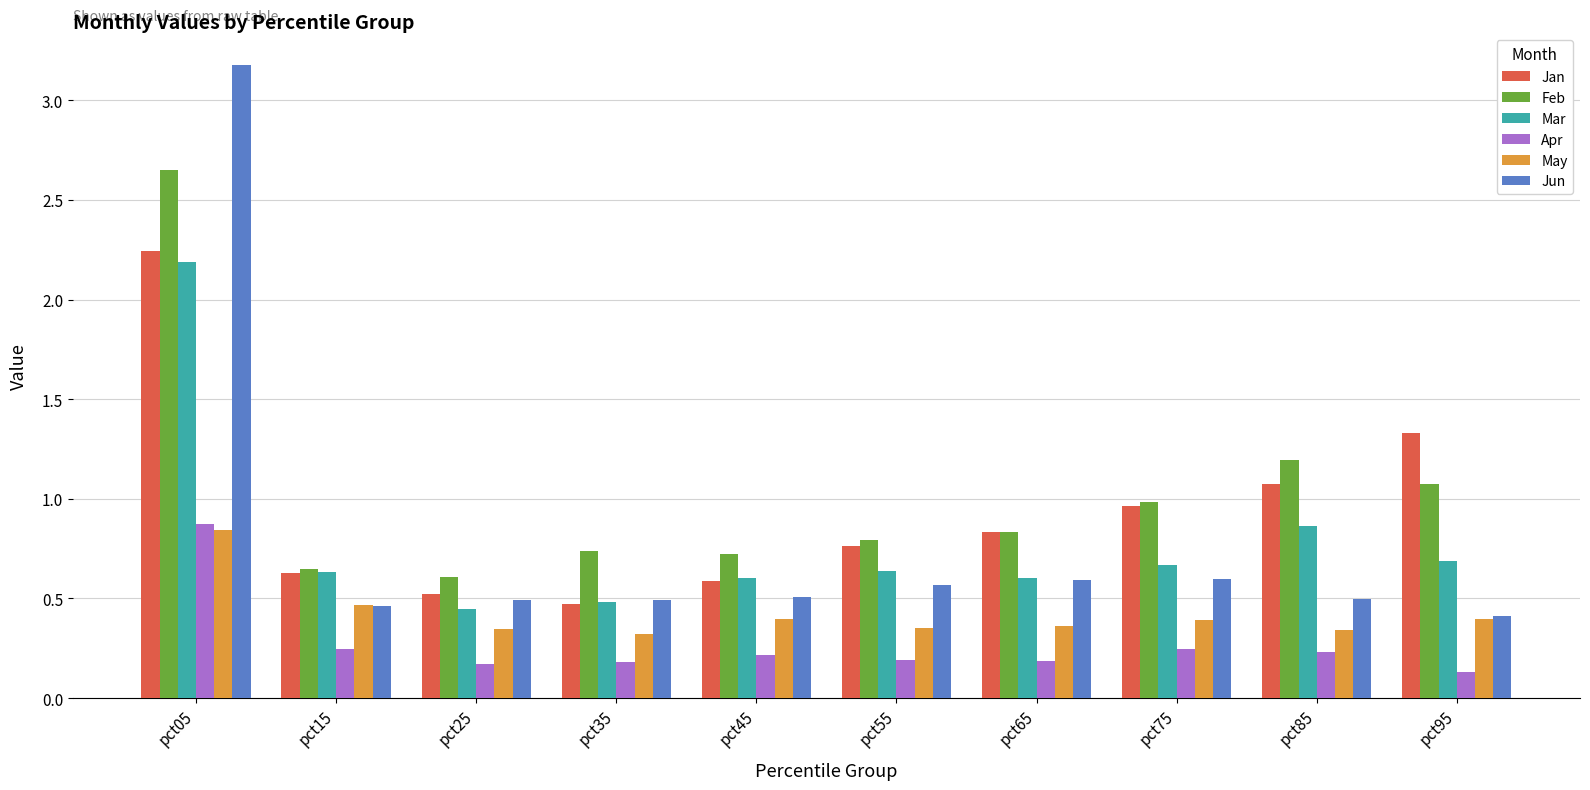

Does the chart contain any negative values?

No